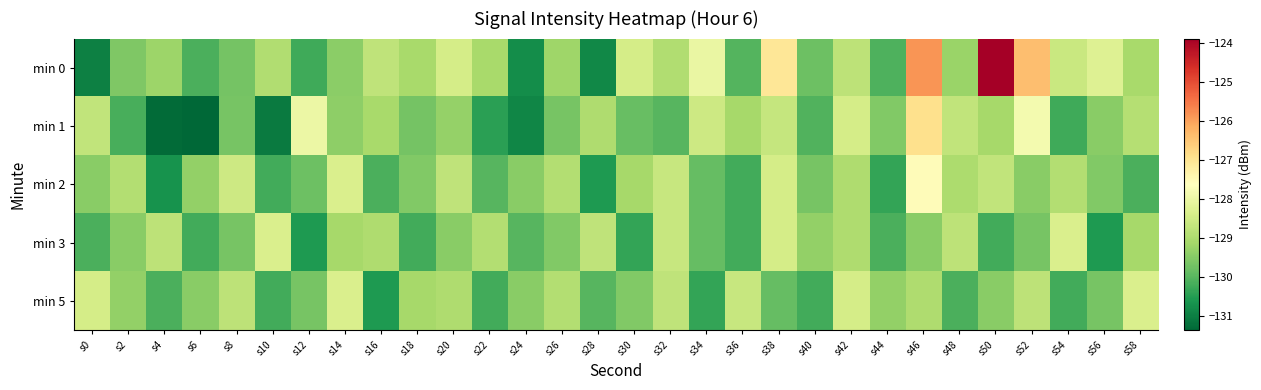

What is the maximum value shown in the chart?

-123.9